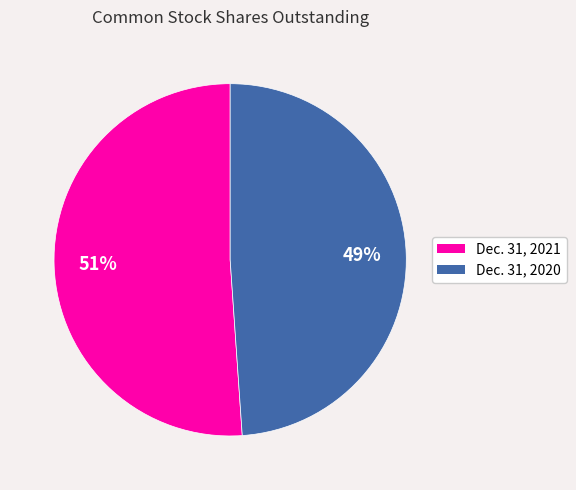

To the nearest percent, what is the difference between the Dec. 31, 2021 and Dec. 31, 2020 slice percentages?

2%